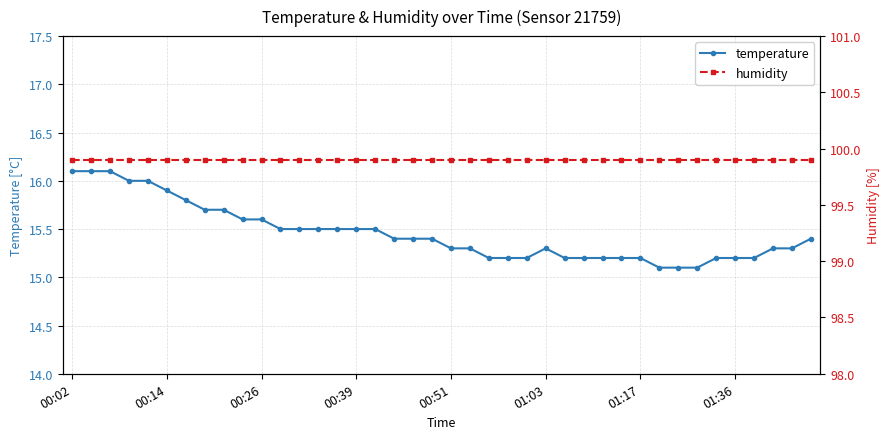

What is the lowest value of the temperature series?

15.1